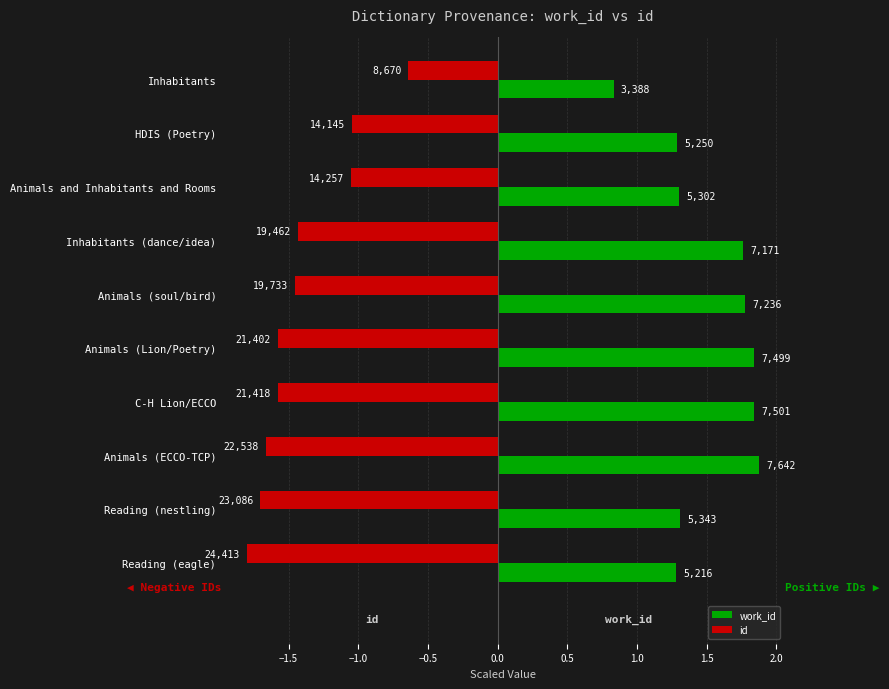

What are all the series names shown in the legend?

work_id, id